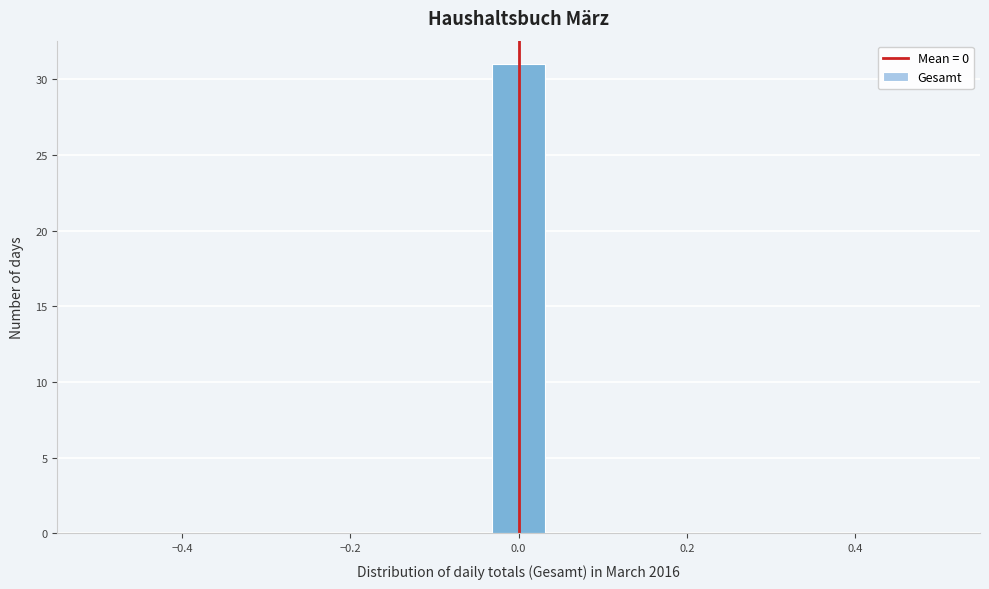

Around what value on the x-axis is the tallest bar? Give the approximate position of its centre, as read against the axis.

0.00